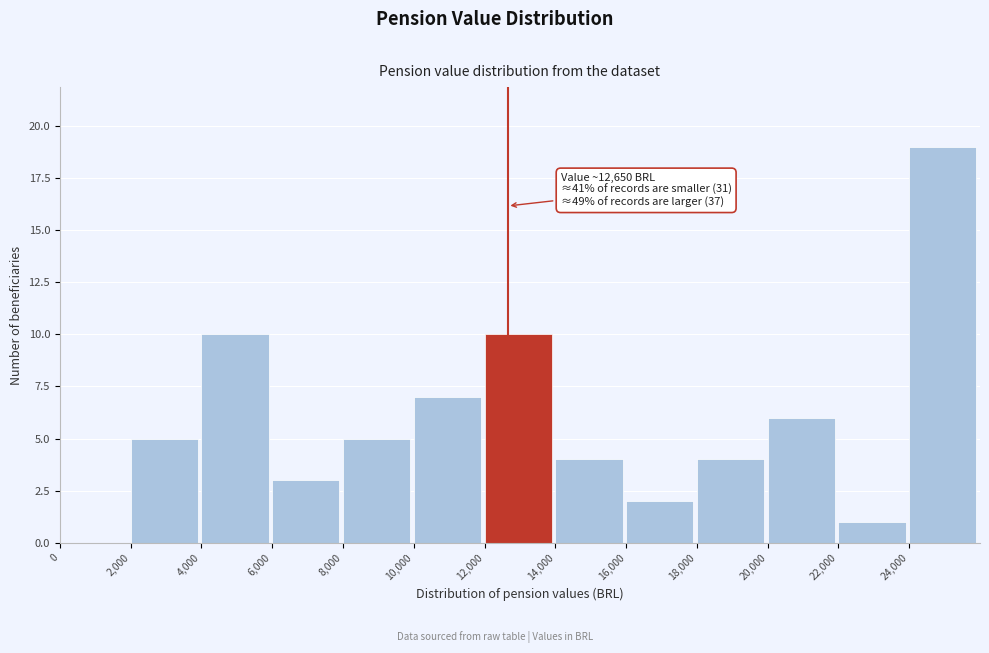

Over which range of the x-axis is the bar tallest?

24000 to 26000